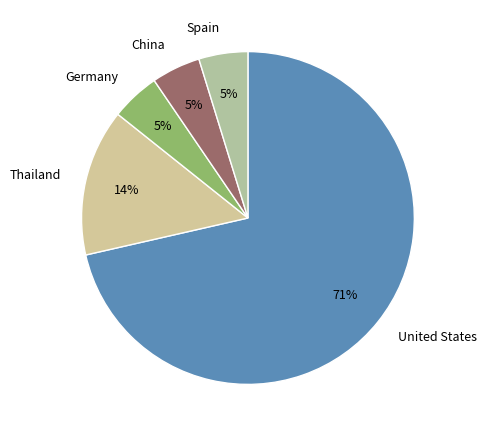

To the nearest percent, what is the average slice percentage?

20%